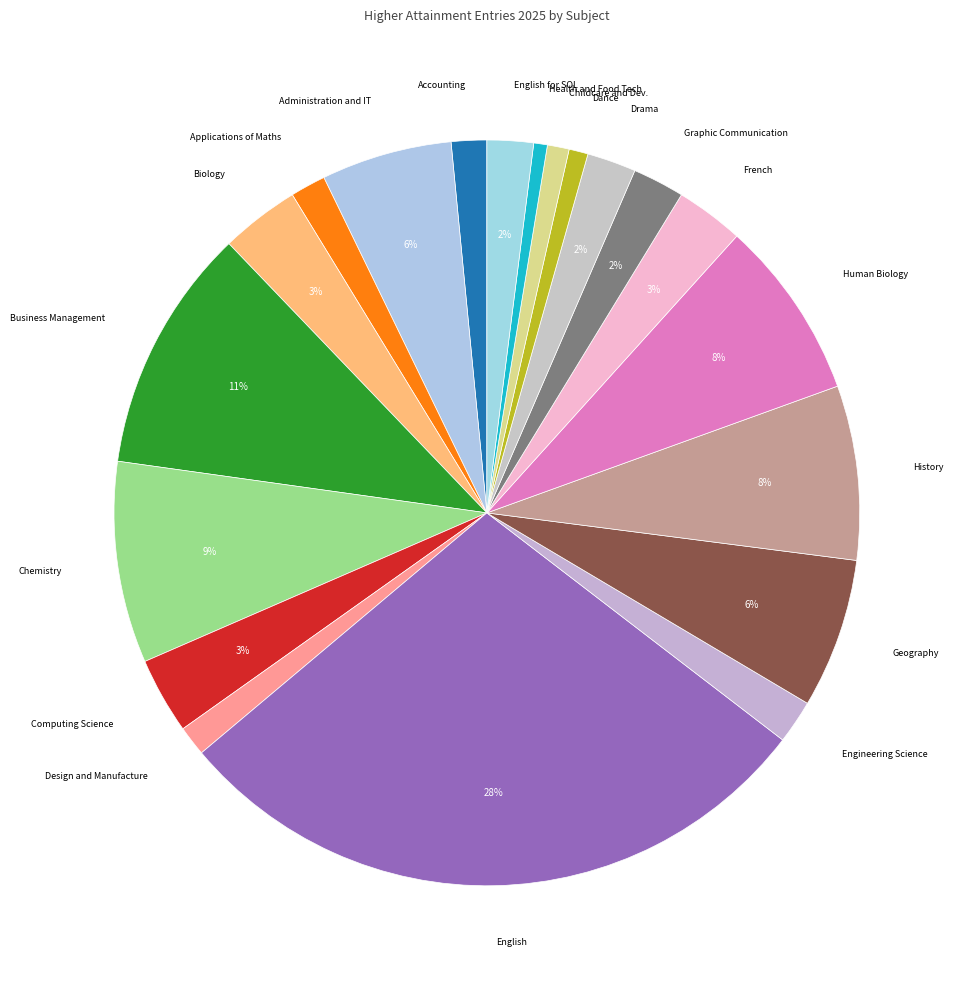

Combined, do Biology and Human Biology account for over 50%?

No